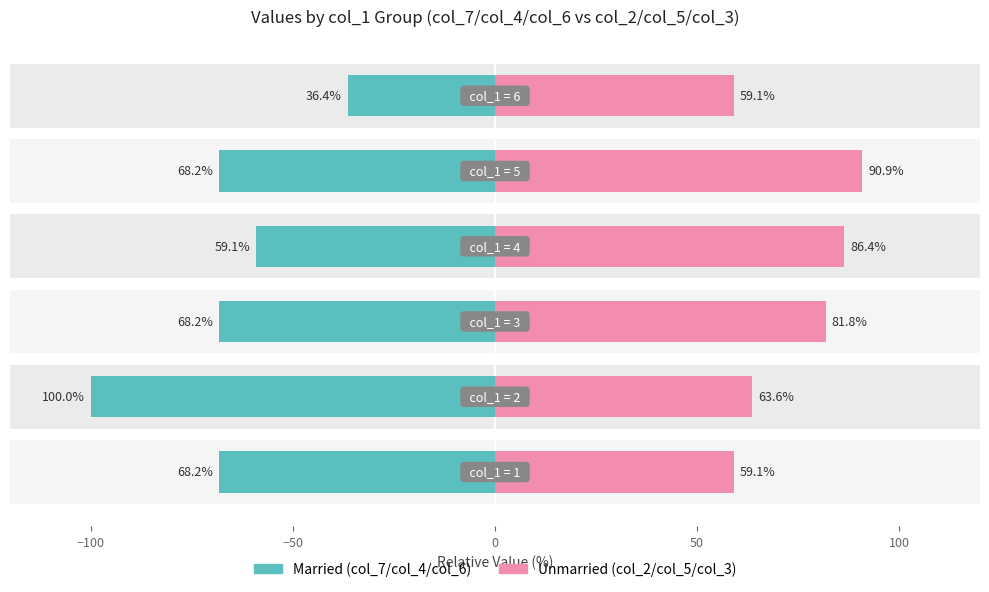

What is the spread (max minus min) of values at 0?

145.5